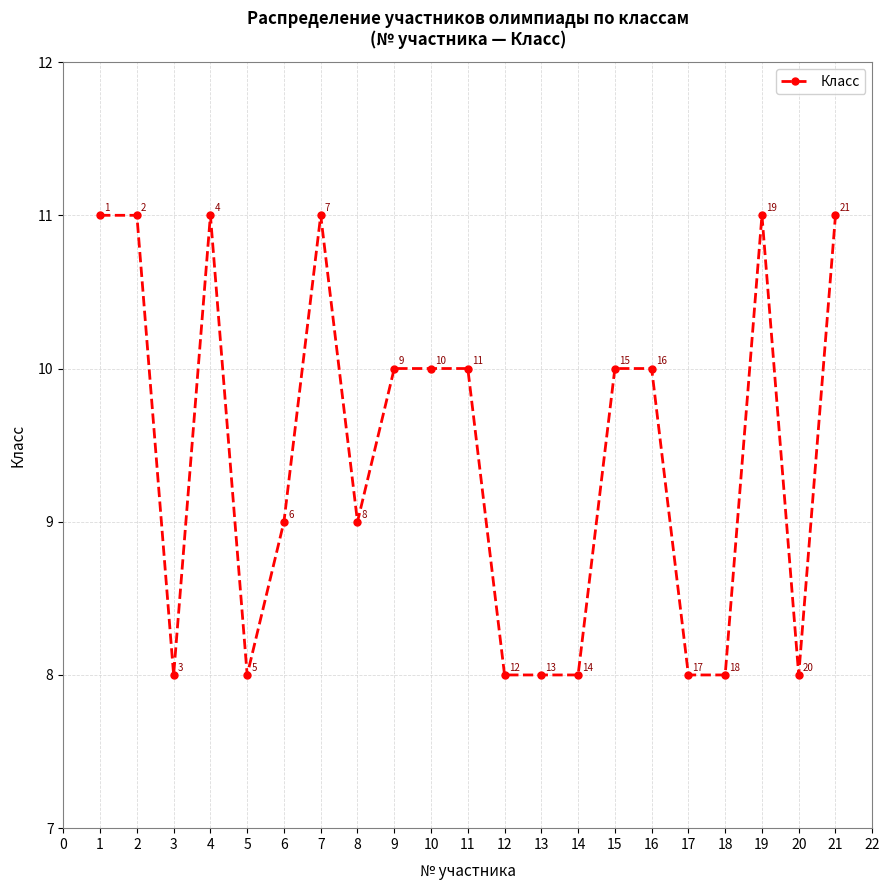

Count the number of data series in this chart.

1